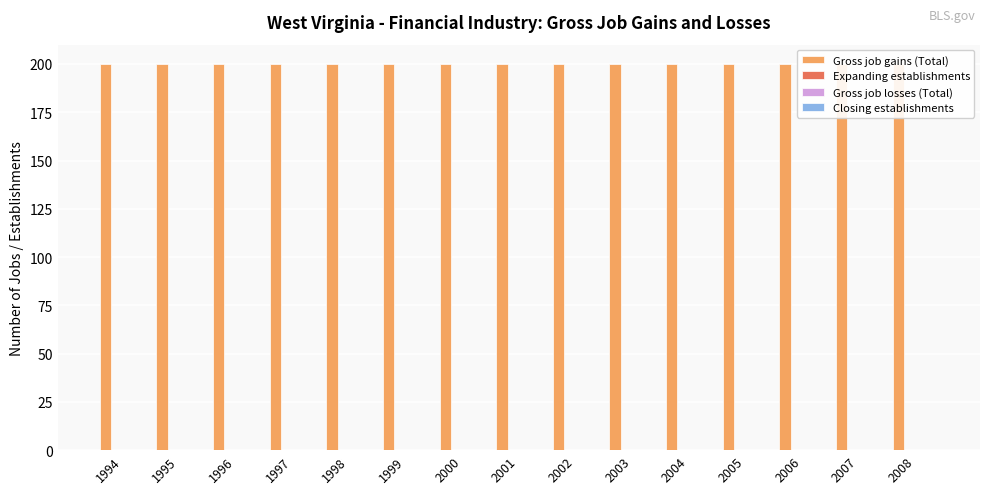

What is the total value across all series at 2005?

200